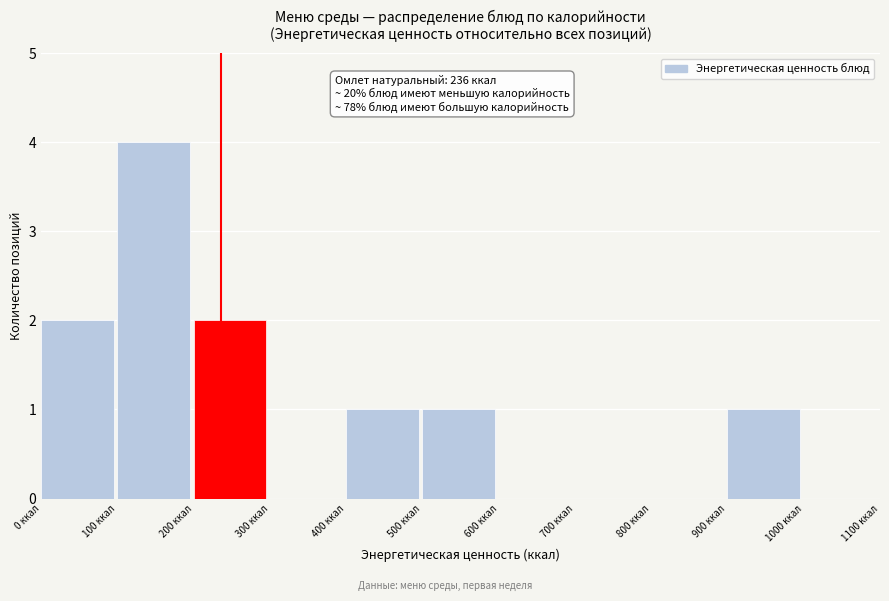

Over which range of the x-axis is the bar tallest?

100 to 200